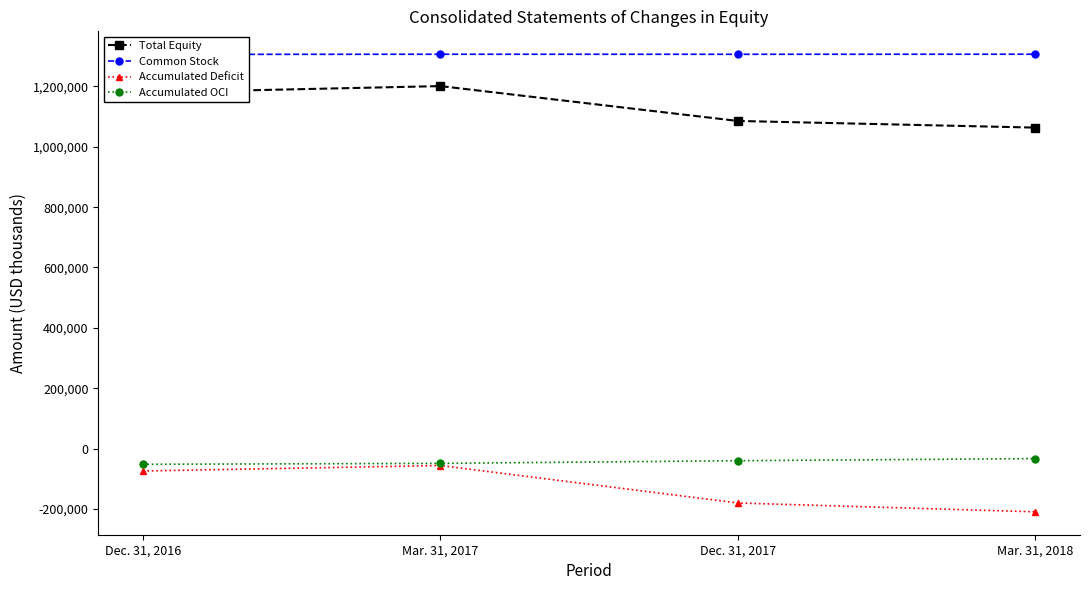

Reading left to right, list all the values displayed in this chart.

Total Equity: Dec. 31, 2016=1179512	Mar. 31, 2017=1201213	Dec. 31, 2017=1085654	Mar. 31, 2018=1063642
Common Stock: Dec. 31, 2016=1306236	Mar. 31, 2017=1306749	Dec. 31, 2017=1306606	Mar. 31, 2018=1306869
Accumulated Deficit: Dec. 31, 2016=-74457	Mar. 31, 2017=-56390	Dec. 31, 2017=-180545	Mar. 31, 2018=-209861
Accumulated OCI: Dec. 31, 2016=-52267	Mar. 31, 2017=-49146	Dec. 31, 2017=-40407	Mar. 31, 2018=-33366